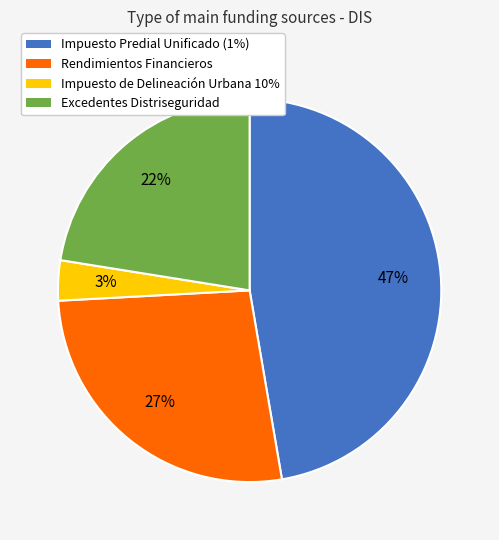

How many slices are in this pie chart?

4